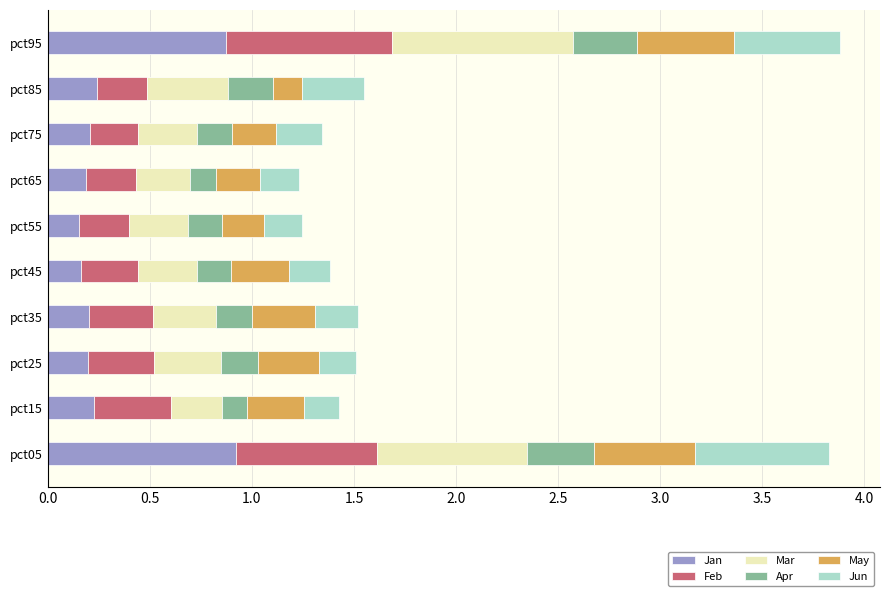

What is the maximum value for Jan?

0.9